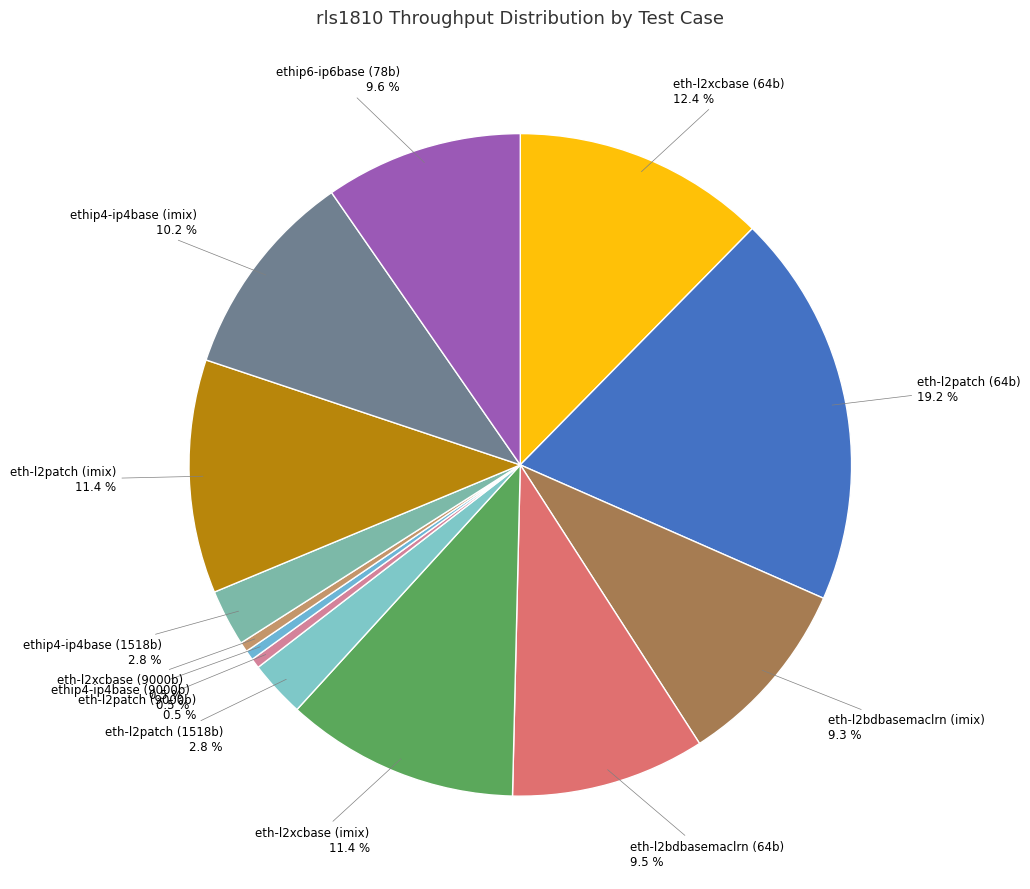

To the nearest percent, what is the average slice percentage?

8%